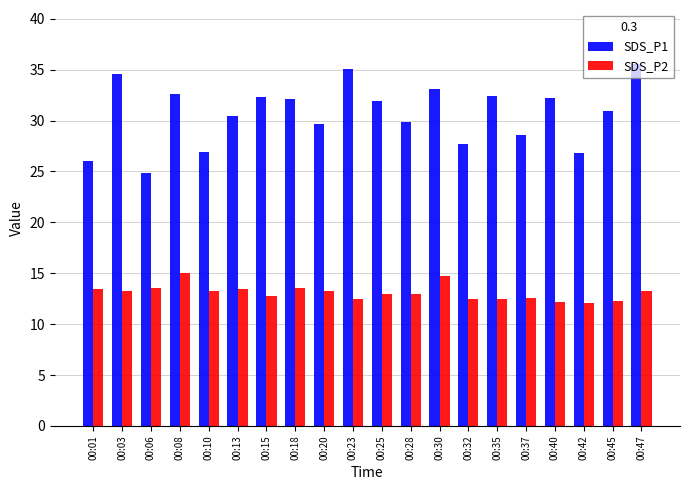

What is the sum of the SDS_P2 values at 00:28 and 00:30?

27.7